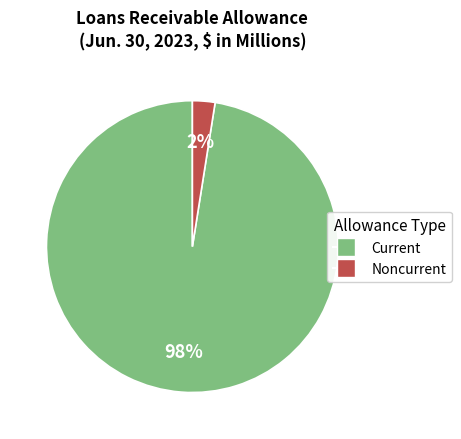

How many segments does this pie chart have?

2